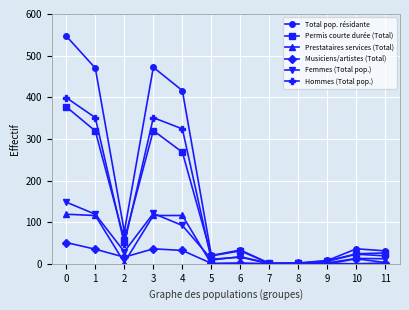

At which category does Musiciens/artistes (Total) reach its first local valley?

2